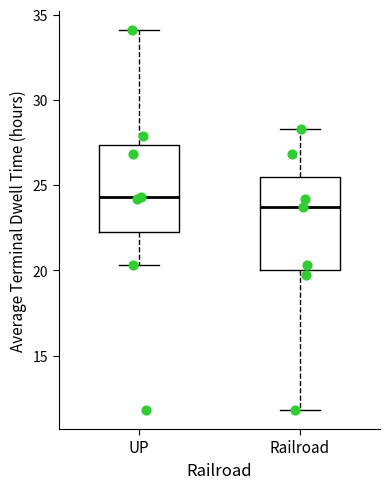

Which box's median line is the highest?

UP